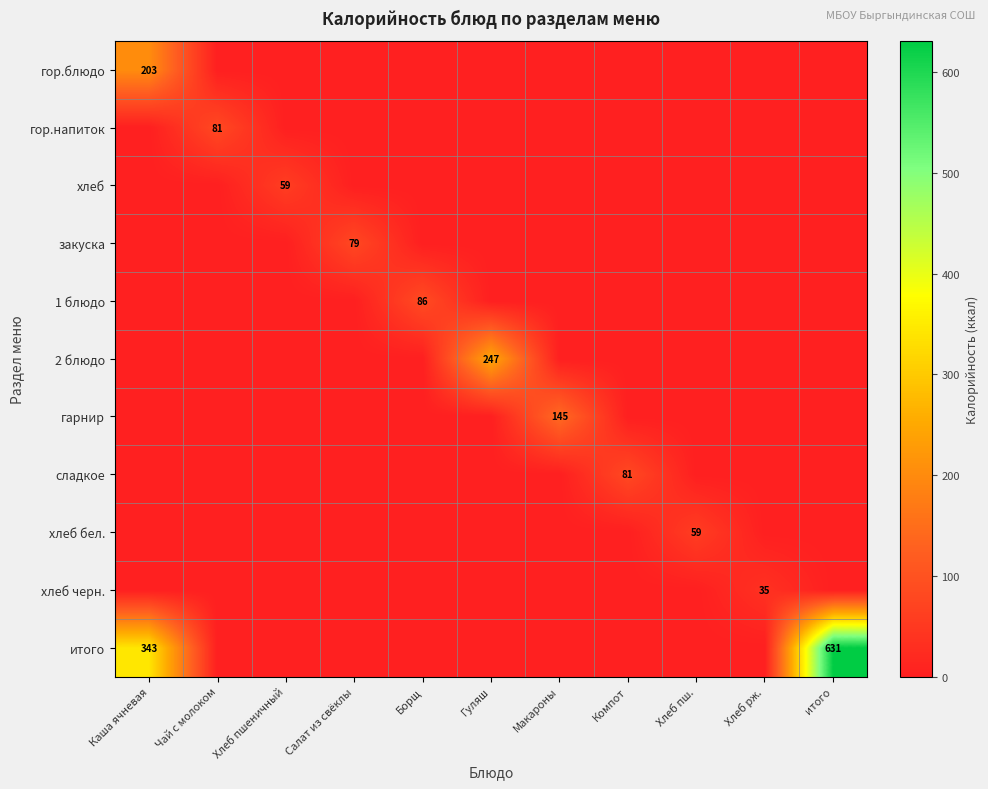

At which category is the sum across all series the highest?

итого